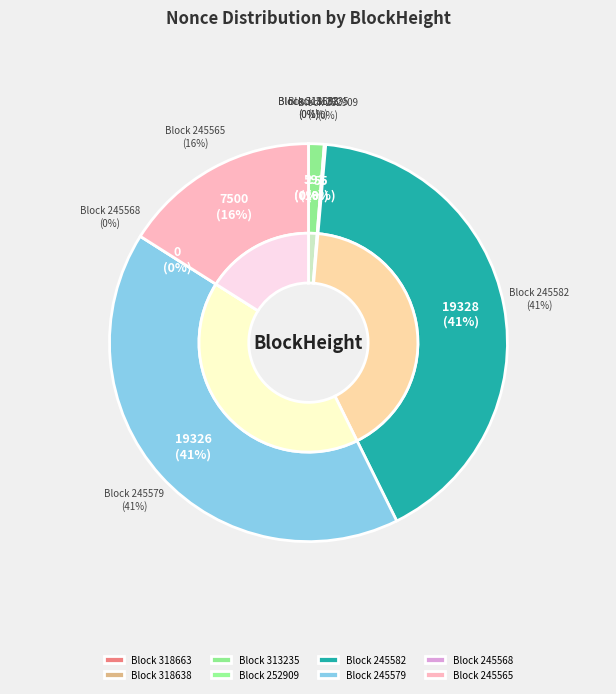

Does 318663 account for over 50% of the chart?

No